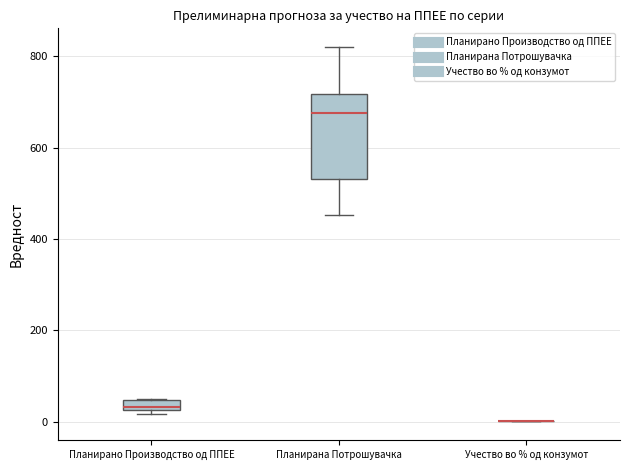

Which box is the tallest, from its lower edge to its upper edge?

Планирана Потрошувачка